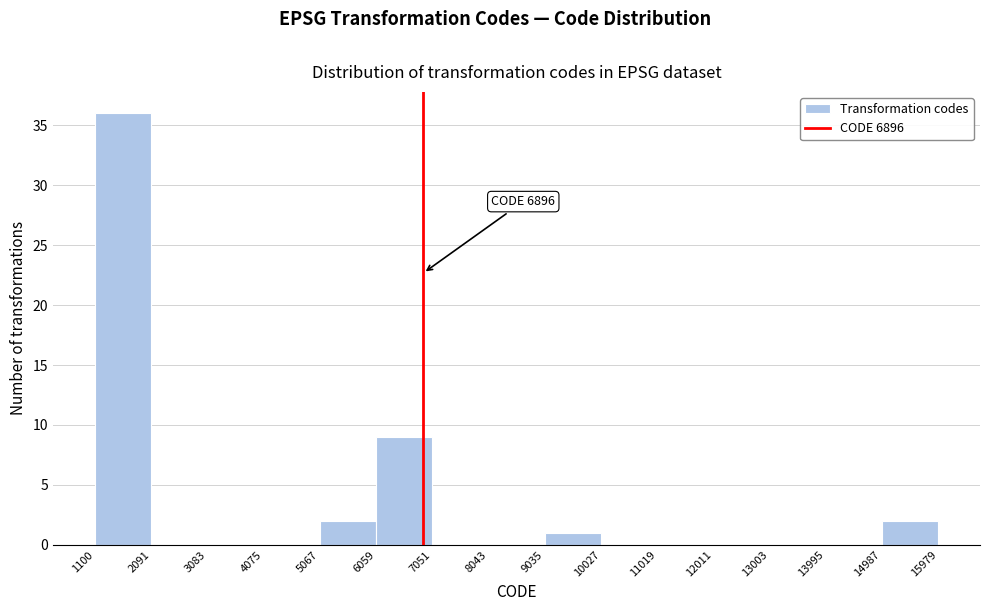

Over which range of the x-axis is the bar tallest?

1100 to 2091